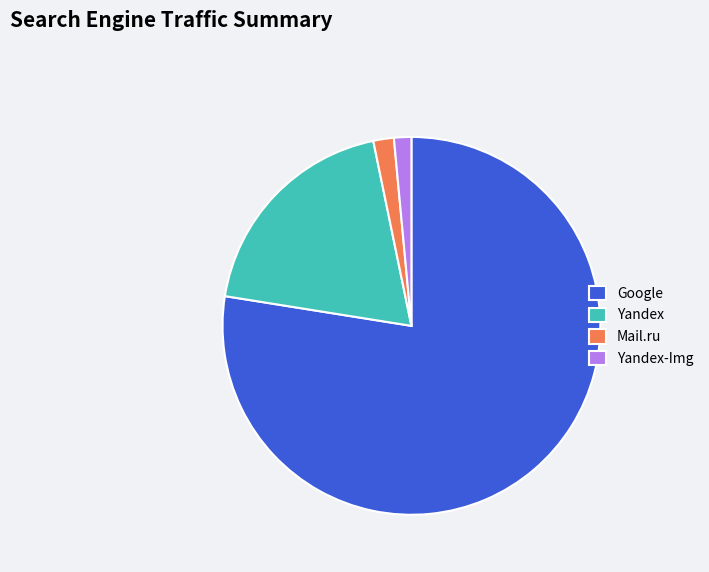

Which category has the biggest portion of the pie?

Google